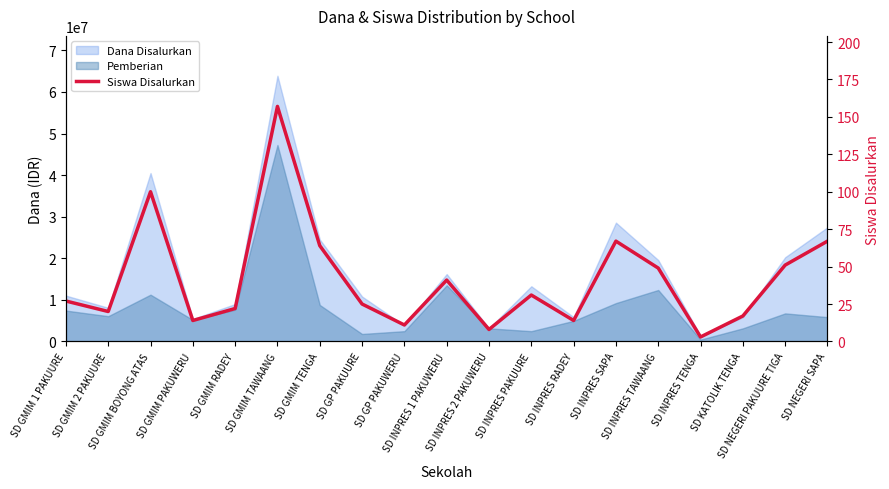

What is the difference between the values at SD GMIM 1 PAKUURE and SD INPRES TENGA?

24